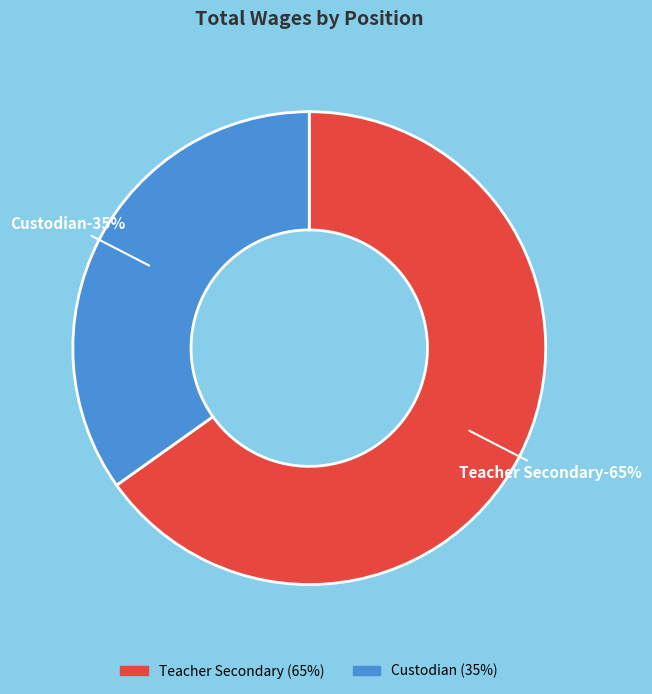

To the nearest percent, what is the difference between the Teacher Secondary and Custodian slice percentages?

30%